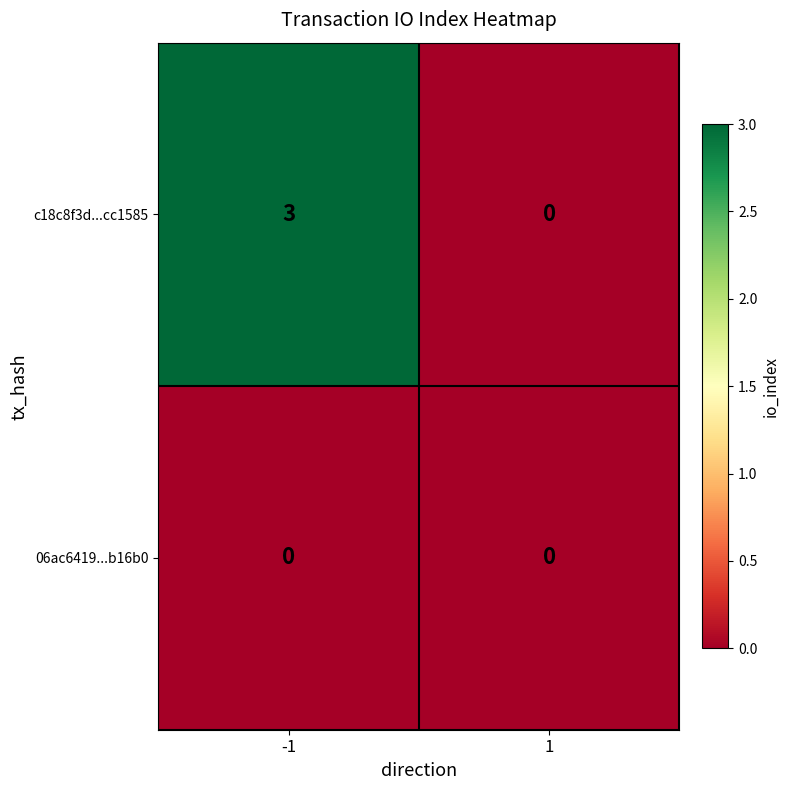

Reading right to left, what are all the values shown in this chart?

c18c8f3d...cc1585: 0	3
06ac6419...b16b0: 0	0